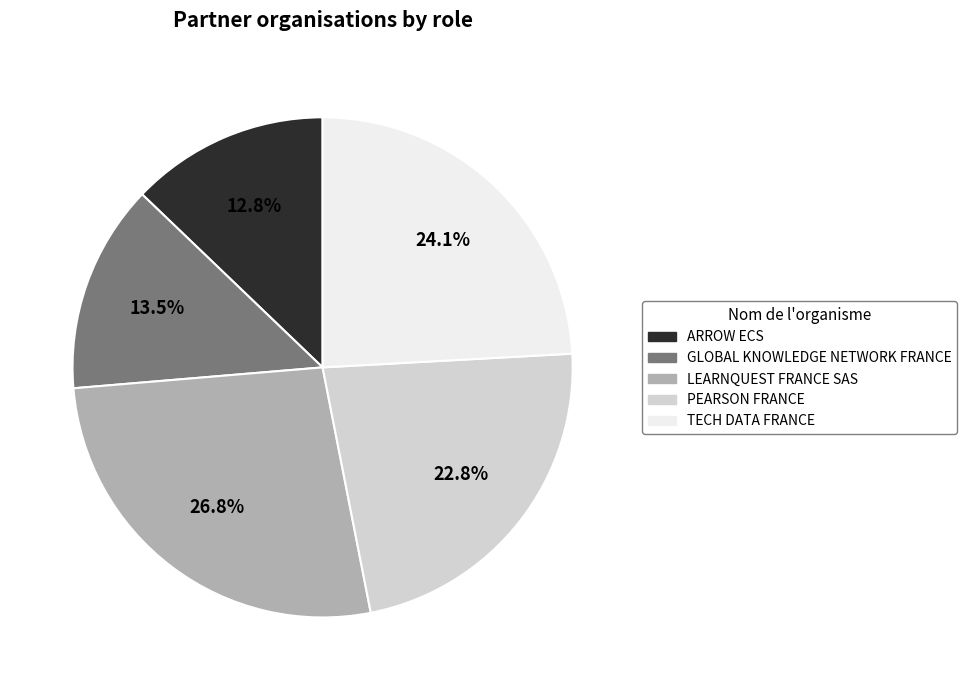

How many slices are in this pie chart?

5